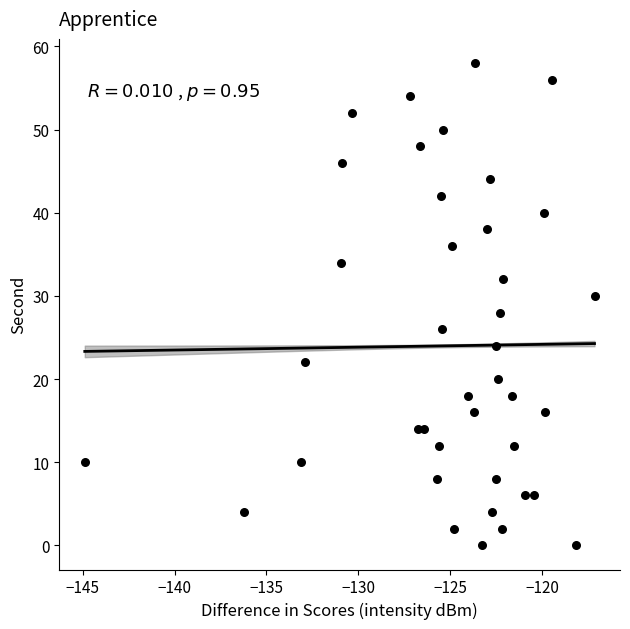

What is the range of Y values (max minus min)?

58